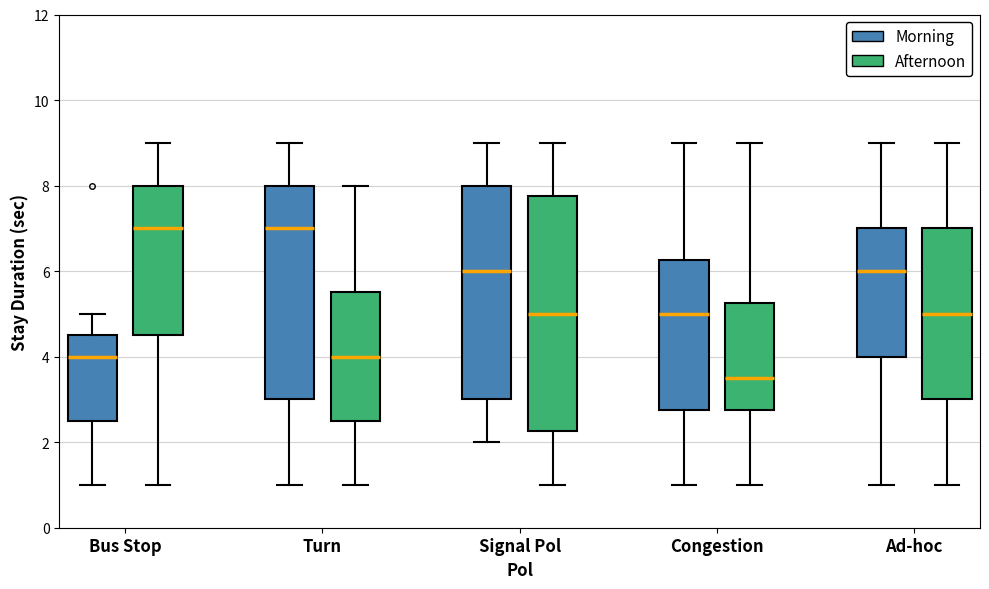

Reading left to right, read every box against the y-axis: the position of its median line, the range the box covers, and the ends of its whiskers. The values are not printed on the chart, so give them approximately, as read against the axis.

Bus Stop (Morning): median 4.0, box 2.6 to 4.6, whiskers 1.0 to 5.0
Bus Stop (Afternoon): median 7.0, box 4.6 to 8.0, whiskers 1.0 to 9.0
Turn (Morning): median 7.0, box 3.0 to 8.0, whiskers 1.0 to 9.0
Turn (Afternoon): median 4.0, box 2.6 to 5.6, whiskers 1.0 to 8.0
Signal Pol (Morning): median 6.0, box 3.0 to 8.0, whiskers 2.0 to 9.0
Signal Pol (Afternoon): median 5.0, box 2.2 to 7.8, whiskers 1.0 to 9.0
Congestion (Morning): median 5.0, box 2.8 to 6.2, whiskers 1.0 to 9.0
Congestion (Afternoon): median 3.6, box 2.8 to 5.2, whiskers 1.0 to 9.0
Ad-hoc (Morning): median 6.0, box 4.0 to 7.0, whiskers 1.0 to 9.0
Ad-hoc (Afternoon): median 5.0, box 3.0 to 7.0, whiskers 1.0 to 9.0